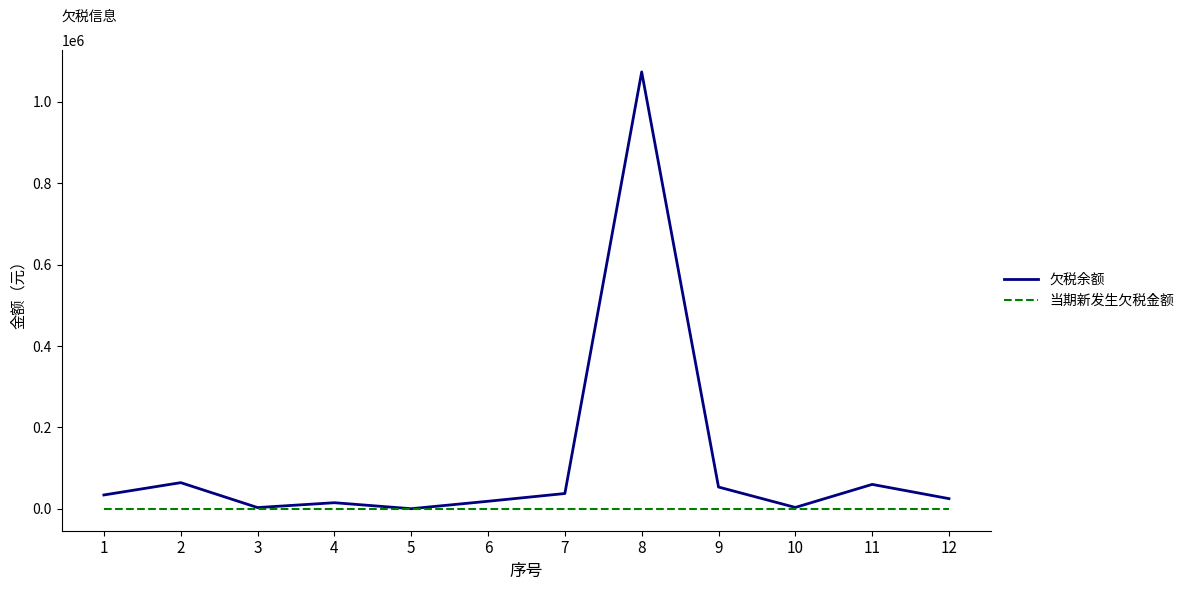

Is the value of 当期新发生欠税金额 at 9 greater than the value of 欠税余额 at 1?

No